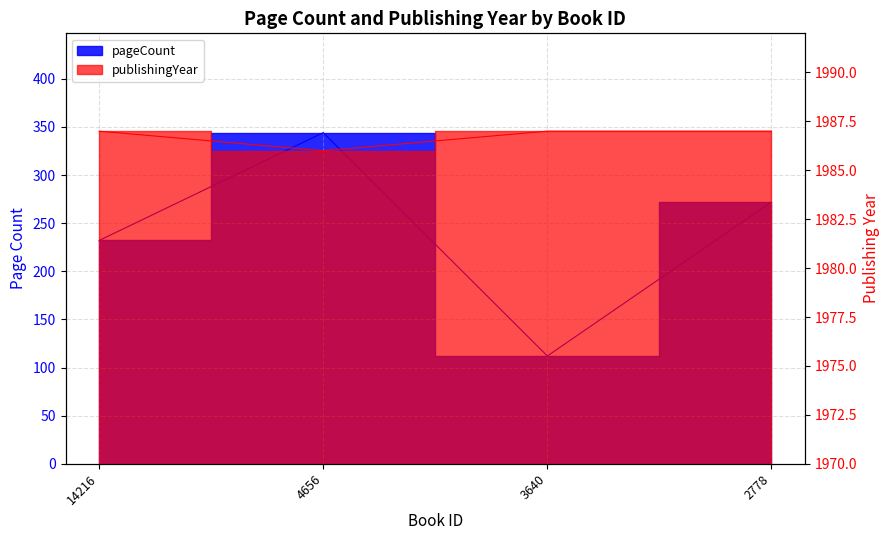

Is the value of pageCount at 2778 greater than the value of publishingYear at 14216?

No